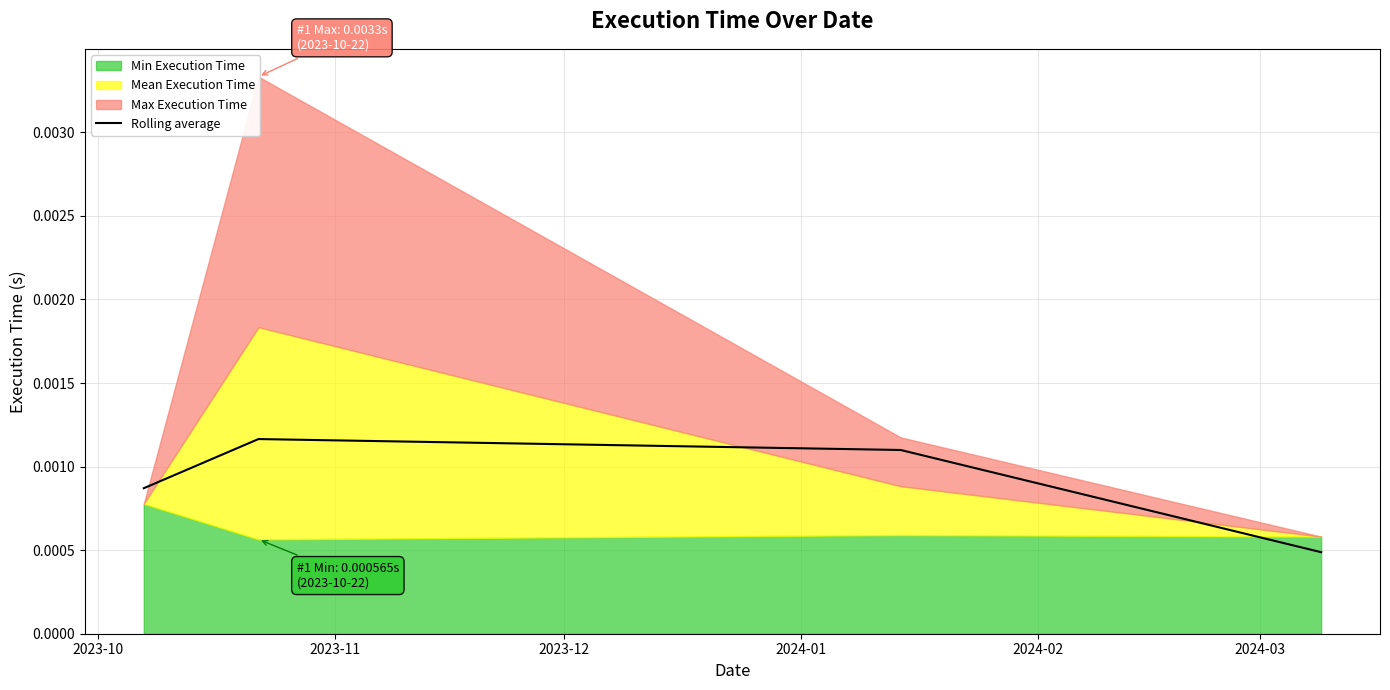

True or false: Rolling average has more than 0 points higher than both neighbors.

True